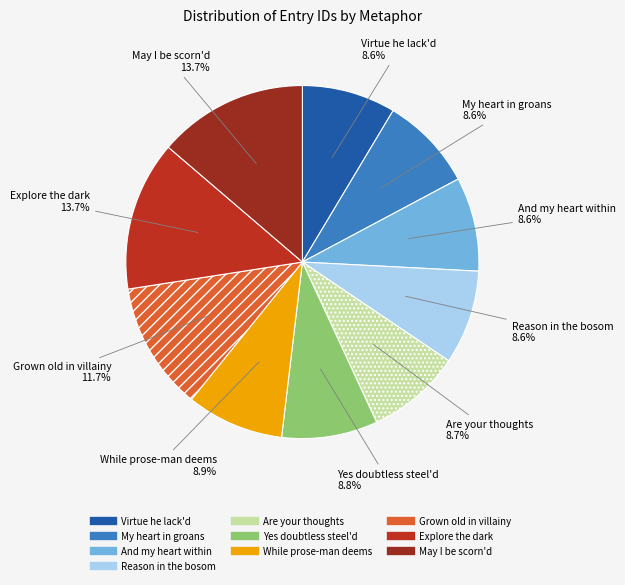

Count the number of slices in the pie.

10